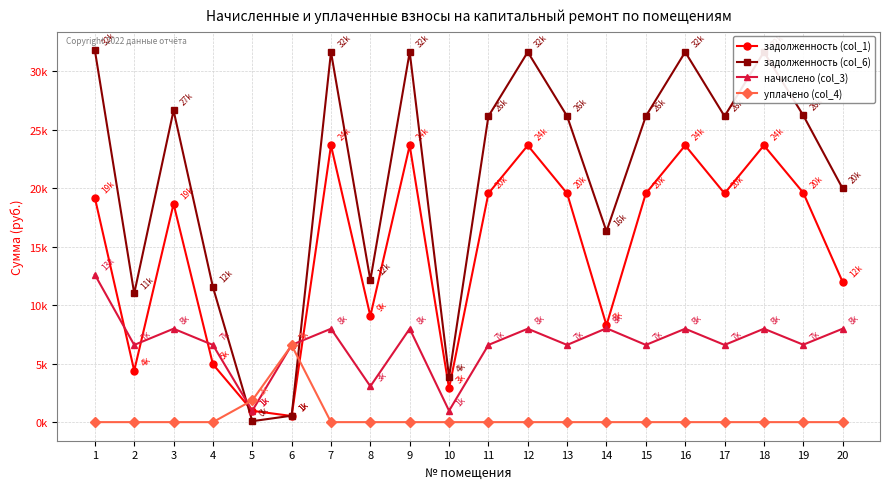

At 10, list the series in order from largest to smallest.

задолженность (col_6), задолженность (col_1), начислено (col_3), уплачено (col_4)